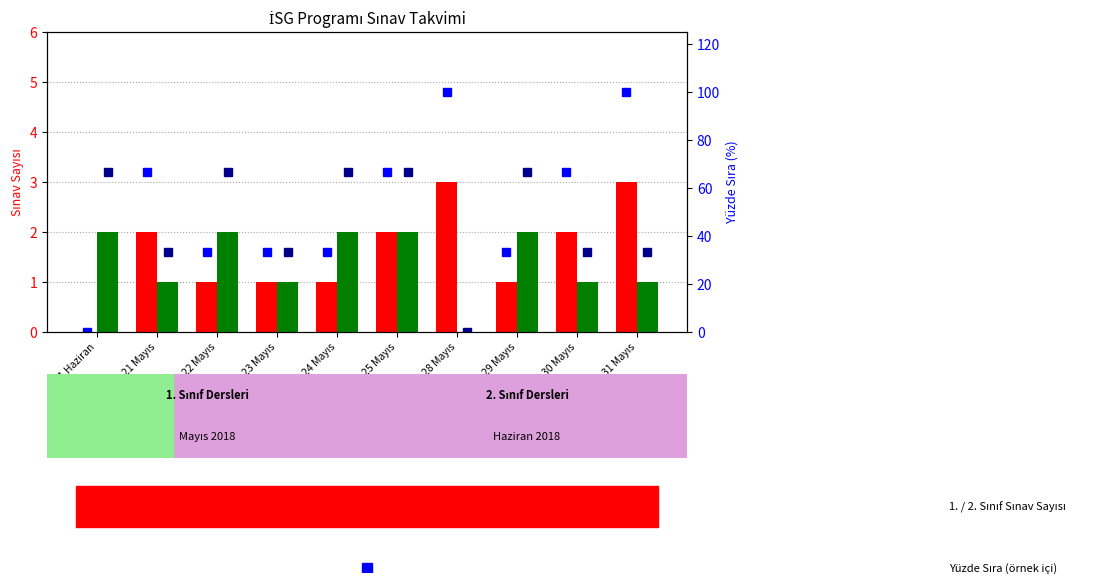

Rank the categories by 2. Sınıf Yüzde Sıra value from lowest to highest.

28 Mayıs, 21 Mayıs, 23 Mayıs, 30 Mayıs, 31 Mayıs, 01 Haziran, 22 Mayıs, 24 Mayıs, 25 Mayıs, 29 Mayıs